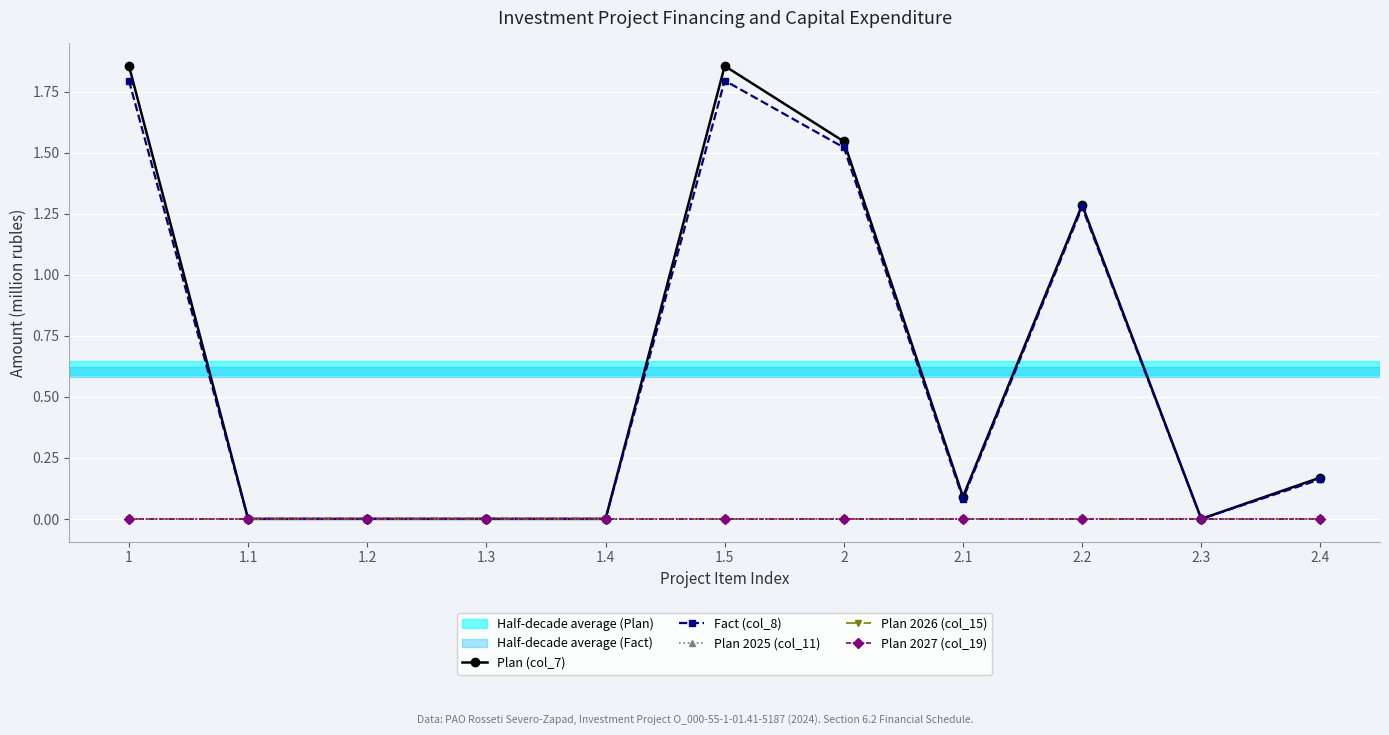

Is this an area chart (filled region under the line)?

No